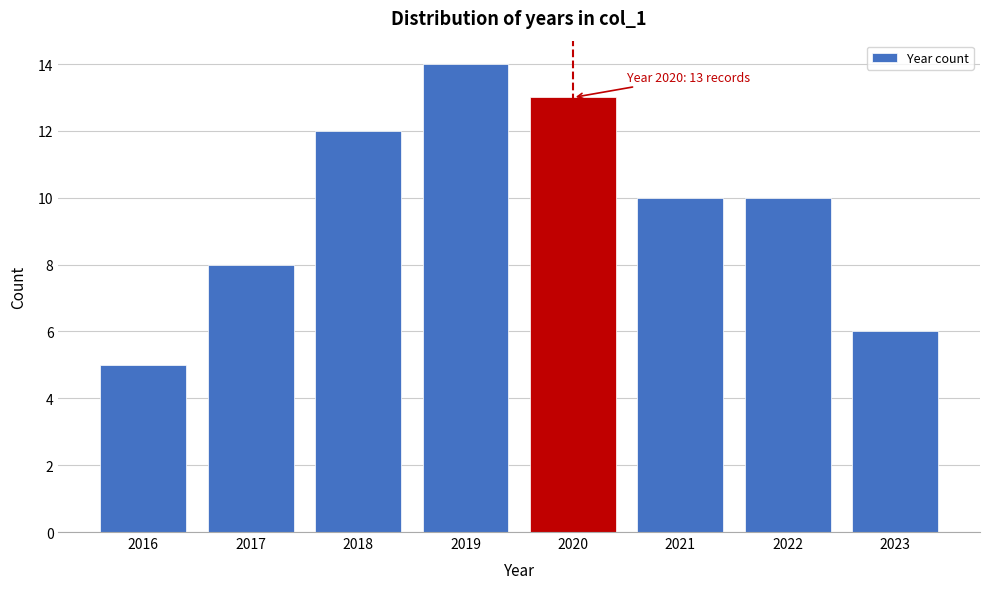

Which range on the x-axis has the tallest bar?

2018.5 to 2019.5